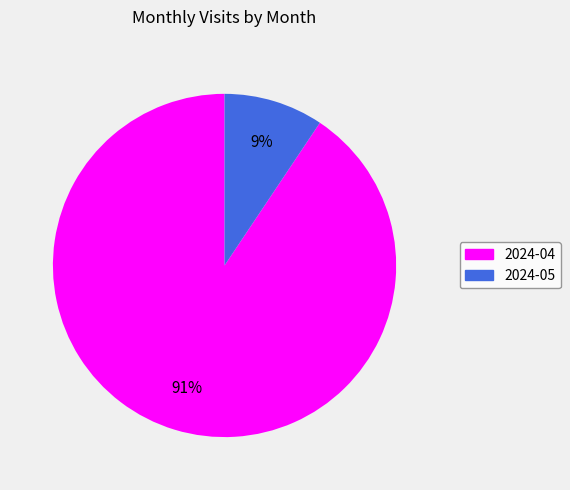

To the nearest percent, what portion does 2024-04 represent?

91%